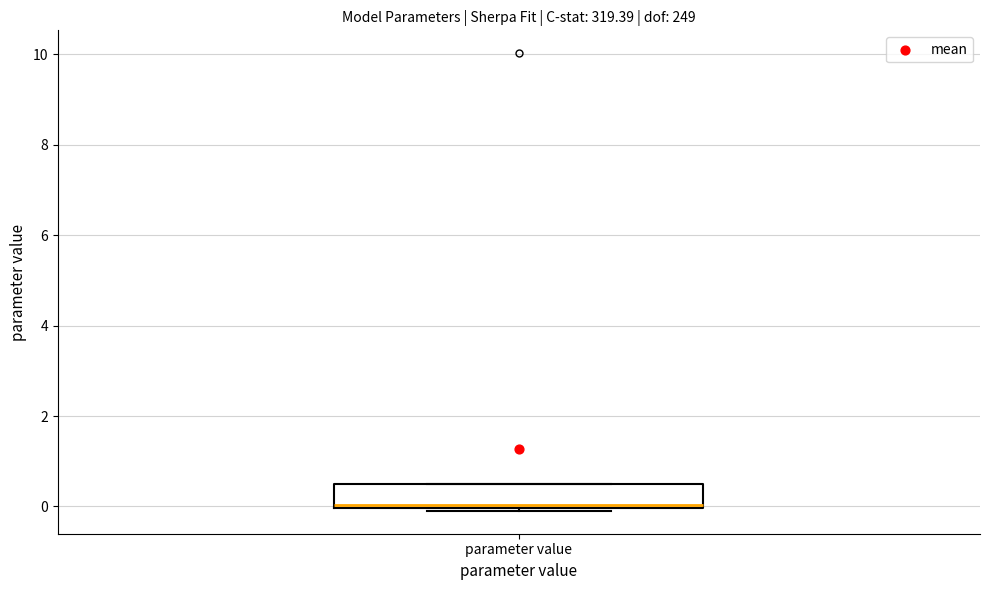

Where is the upper edge of the box for parameter value on the y-axis? The values are not printed on the chart, so give them approximately, as read against the axis.

0.4